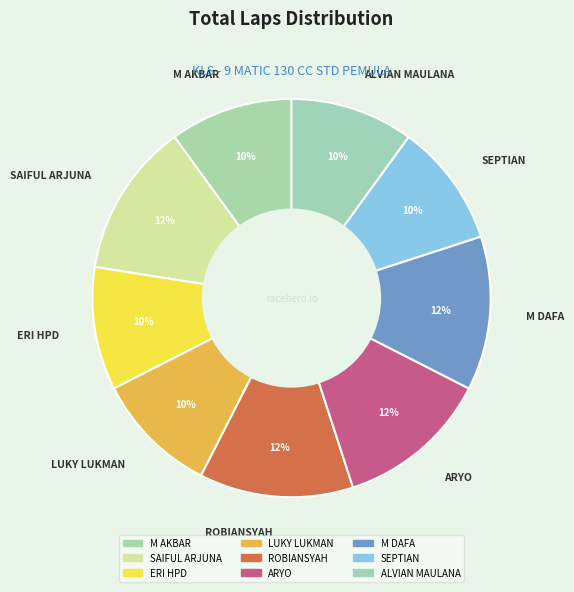

Count the number of slices in the pie.

9